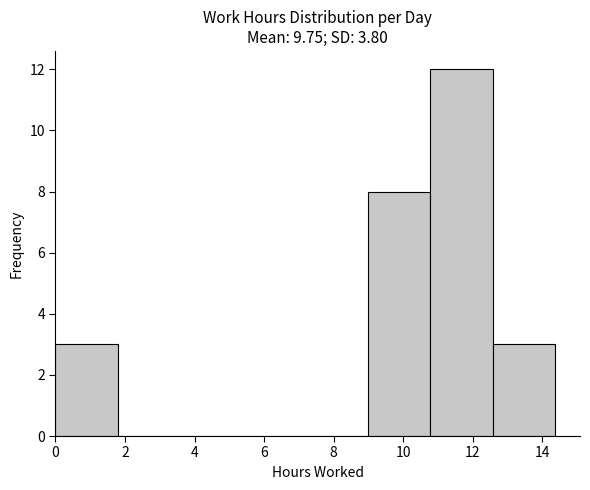

Which range on the x-axis has the tallest bar?

10.8 to 12.6